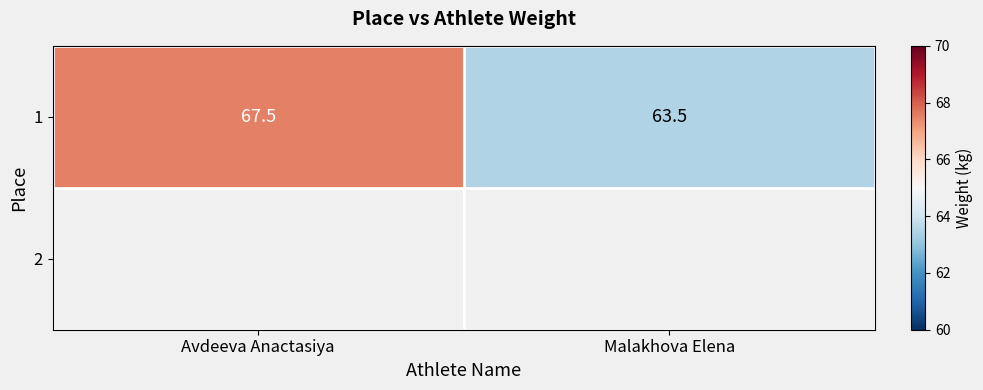

Where is the data nearest to the value 65?

Malakhova Elena